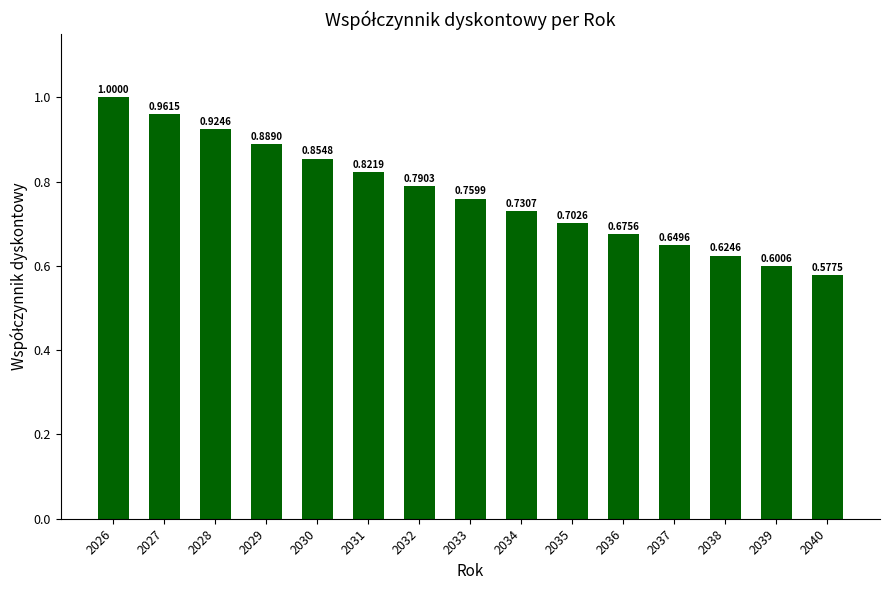

Rank the categories by value from highest to lowest.

2026, 2027, 2028, 2029, 2030, 2031, 2032, 2033, 2034, 2035, 2036, 2037, 2038, 2039, 2040